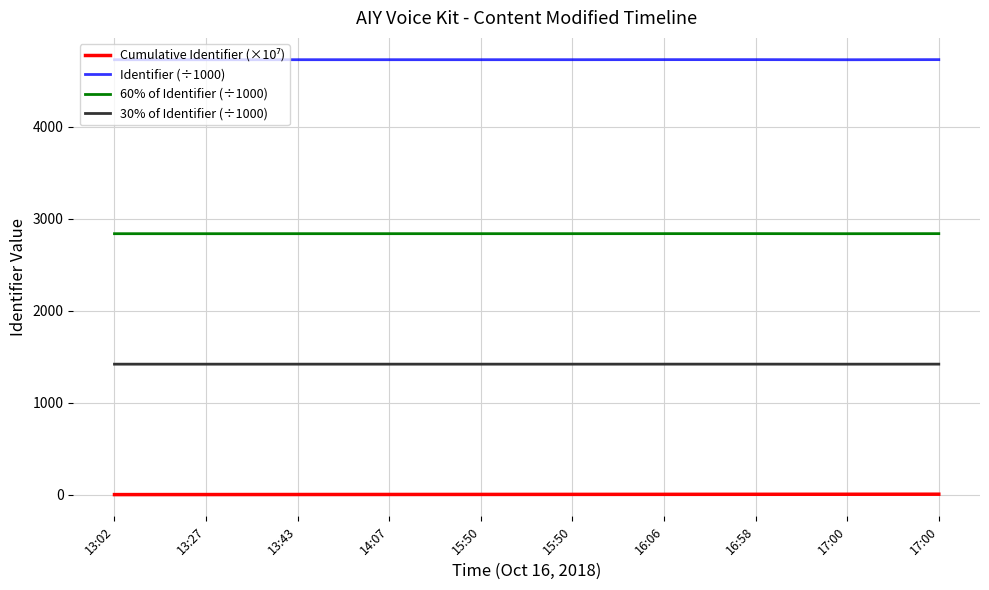

How many lines are shown in the chart?

4